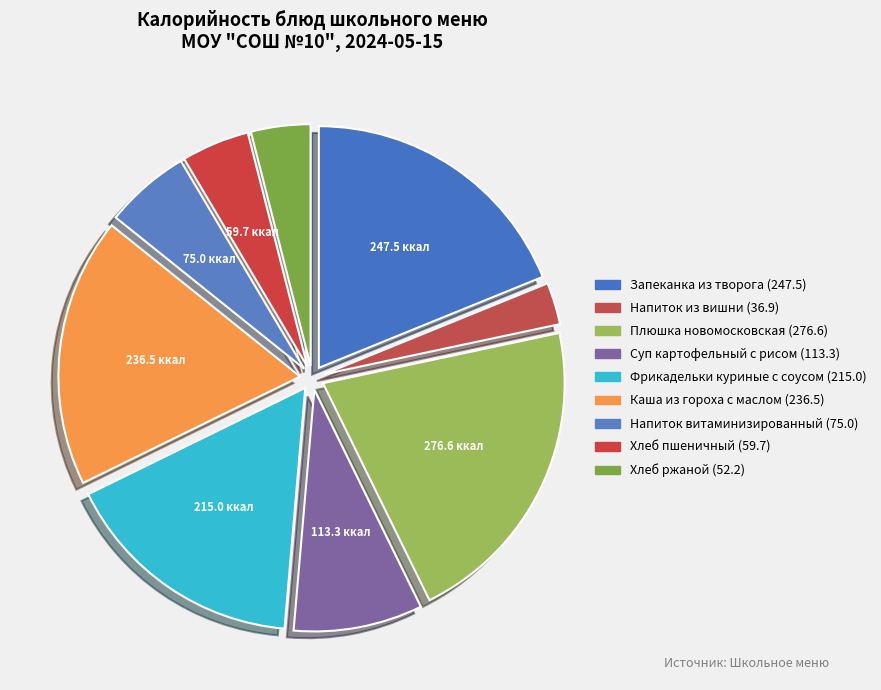

To the nearest percent, what portion does Суп картофельный с рисом represent?

9%